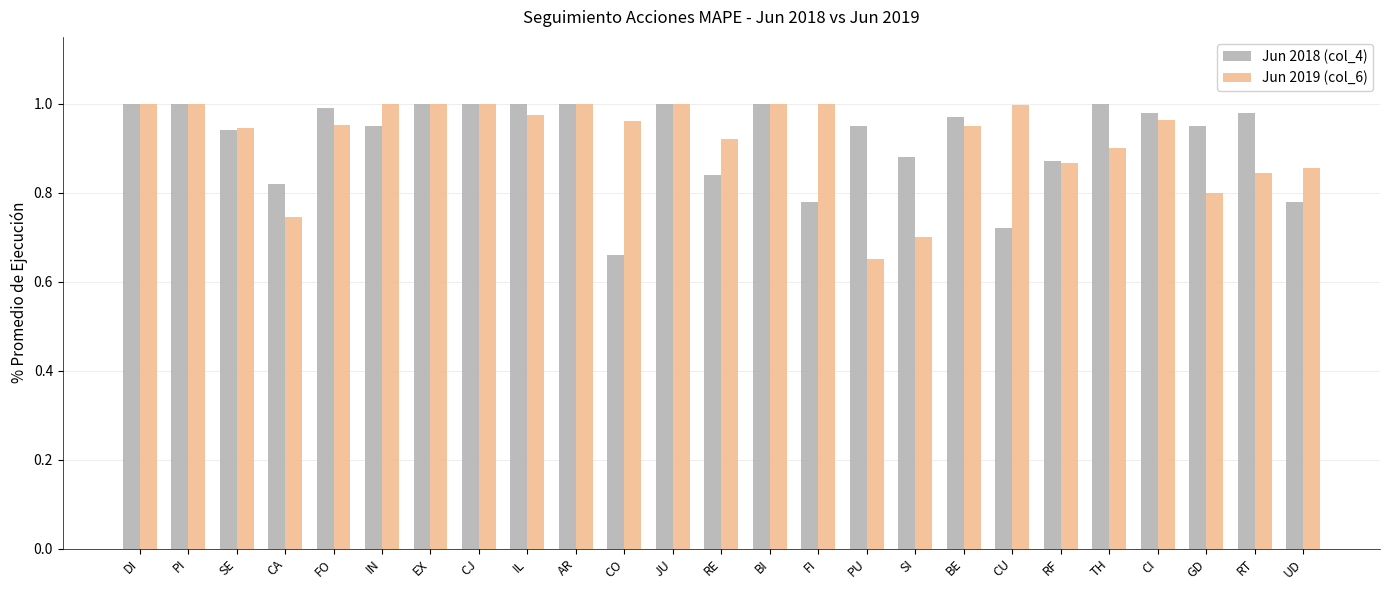

What is the total value across all series at GD?

1.8